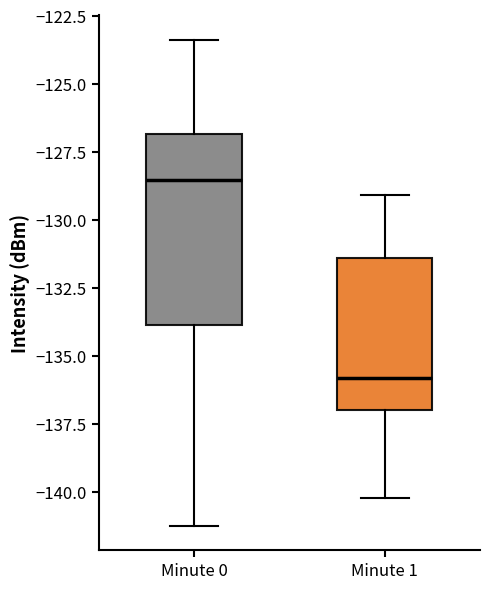

Reading left to right, transcribe this box plot: for each box, give where its median line is, the range the box spans, and where its two whiskers end, as read against the y-axis. The values are not printed on the chart, so give them approximately, as read against the axis.

Minute 0: median -128.5, box -134.0 to -127.0, whiskers -141.5 to -123.5
Minute 1: median -136.0, box -137.0 to -131.5, whiskers -140.0 to -129.0